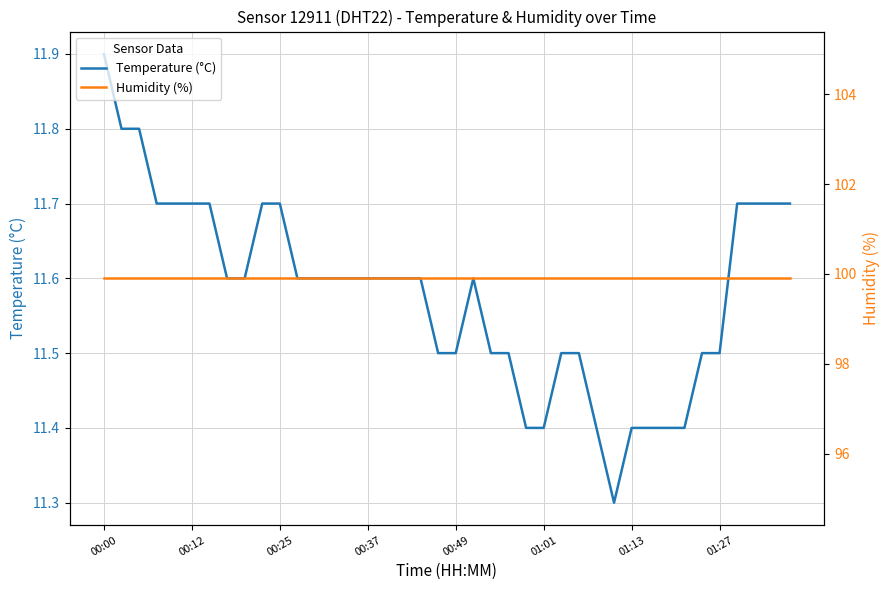

True or false: Humidity (%) and Temperature (°C) intersect in this chart.

False